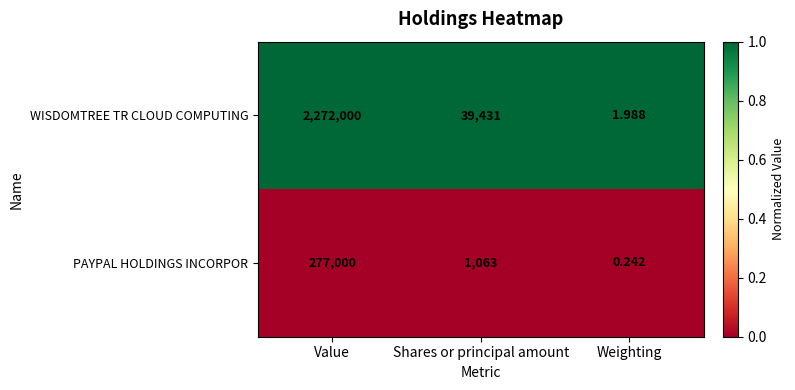

Which series changed the most between Value and Weighting?

WISDOMTREE TR CLOUD COMPUTING